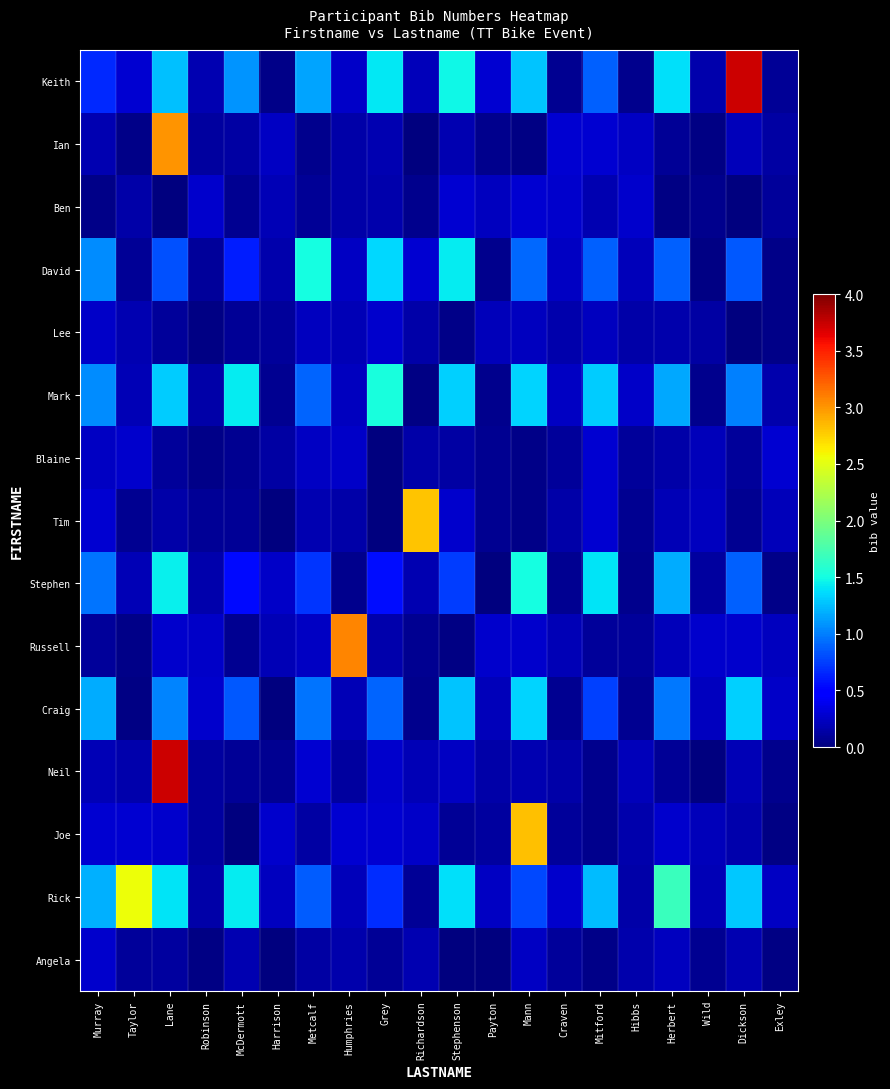

Reading left to right, list all the values displayed in this chart.

Keith: Murray=0.7	Taylor=0.3	Lane=1.3	Robinson=0.2	McDermott=1.1	Harrison=0.0	Metcalf=1.2	Humphries=0.3	Grey=1.4	Richardson=0.2	Stephenson=1.5	Payton=0.3	Mann=1.3	Craven=0.1	Mitford=0.9	Hibbs=0.1	Herbert=1.4	Wild=0.2	Dickson=3.7	Exley=0.1
Ian: Murray=0.2	Taylor=0.0	Lane=3.0	Robinson=0.1	McDermott=0.1	Harrison=0.2	Metcalf=0.1	Humphries=0.2	Grey=0.2	Richardson=0.0	Stephenson=0.2	Payton=0.1	Mann=0.0	Craven=0.3	Mitford=0.3	Hibbs=0.2	Herbert=0.1	Wild=0.0	Dickson=0.2	Exley=0.1
Ben: Murray=0.0	Taylor=0.1	Lane=0.0	Robinson=0.3	McDermott=0.1	Harrison=0.2	Metcalf=0.1	Humphries=0.2	Grey=0.2	Richardson=0.1	Stephenson=0.3	Payton=0.2	Mann=0.3	Craven=0.3	Mitford=0.2	Hibbs=0.3	Herbert=0.0	Wild=0.1	Dickson=0.0	Exley=0.1
David: Murray=1.1	Taylor=0.1	Lane=0.8	Robinson=0.1	McDermott=0.6	Harrison=0.2	Metcalf=1.5	Humphries=0.2	Grey=1.4	Richardson=0.3	Stephenson=1.4	Payton=0.1	Mann=0.9	Craven=0.2	Mitford=0.9	Hibbs=0.2	Herbert=0.9	Wild=0.0	Dickson=0.9	Exley=0.0
Lee: Murray=0.3	Taylor=0.2	Lane=0.1	Robinson=0.0	McDermott=0.1	Harrison=0.1	Metcalf=0.2	Humphries=0.2	Grey=0.3	Richardson=0.1	Stephenson=0.0	Payton=0.2	Mann=0.2	Craven=0.2	Mitford=0.2	Hibbs=0.1	Herbert=0.2	Wild=0.1	Dickson=0.0	Exley=0.0
Mark: Murray=1.1	Taylor=0.2	Lane=1.3	Robinson=0.2	McDermott=1.4	Harrison=0.1	Metcalf=0.9	Humphries=0.2	Grey=1.5	Richardson=0.0	Stephenson=1.3	Payton=0.0	Mann=1.3	Craven=0.2	Mitford=1.3	Hibbs=0.3	Herbert=1.2	Wild=0.1	Dickson=1.0	Exley=0.2
Blaine: Murray=0.2	Taylor=0.3	Lane=0.1	Robinson=0.0	McDermott=0.1	Harrison=0.1	Metcalf=0.2	Humphries=0.3	Grey=0.0	Richardson=0.2	Stephenson=0.1	Payton=0.1	Mann=0.0	Craven=0.1	Mitford=0.3	Hibbs=0.1	Herbert=0.2	Wild=0.2	Dickson=0.1	Exley=0.3
Tim: Murray=0.3	Taylor=0.1	Lane=0.1	Robinson=0.1	McDermott=0.1	Harrison=0.0	Metcalf=0.2	Humphries=0.2	Grey=0.0	Richardson=2.8	Stephenson=0.3	Payton=0.1	Mann=0.0	Craven=0.1	Mitford=0.3	Hibbs=0.1	Herbert=0.2	Wild=0.2	Dickson=0.1	Exley=0.2
Stephen: Murray=1.0	Taylor=0.2	Lane=1.4	Robinson=0.2	McDermott=0.5	Harrison=0.3	Metcalf=0.7	Humphries=0.1	Grey=0.6	Richardson=0.2	Stephenson=0.7	Payton=0.0	Mann=1.5	Craven=0.1	Mitford=1.4	Hibbs=0.1	Herbert=1.2	Wild=0.1	Dickson=0.9	Exley=0.0
Russell: Murray=0.1	Taylor=0.0	Lane=0.3	Robinson=0.3	McDermott=0.1	Harrison=0.2	Metcalf=0.2	Humphries=3.1	Grey=0.2	Richardson=0.1	Stephenson=0.0	Payton=0.3	Mann=0.3	Craven=0.2	Mitford=0.1	Hibbs=0.1	Herbert=0.2	Wild=0.3	Dickson=0.3	Exley=0.2
Craig: Murray=1.2	Taylor=0.0	Lane=1.0	Robinson=0.3	McDermott=0.9	Harrison=0.0	Metcalf=1.0	Humphries=0.2	Grey=0.9	Richardson=0.0	Stephenson=1.3	Payton=0.2	Mann=1.3	Craven=0.1	Mitford=0.8	Hibbs=0.1	Herbert=1.0	Wild=0.2	Dickson=1.3	Exley=0.3
Neil: Murray=0.2	Taylor=0.2	Lane=3.7	Robinson=0.1	McDermott=0.1	Harrison=0.1	Metcalf=0.3	Humphries=0.1	Grey=0.3	Richardson=0.2	Stephenson=0.2	Payton=0.2	Mann=0.2	Craven=0.1	Mitford=0.1	Hibbs=0.2	Herbert=0.1	Wild=0.0	Dickson=0.2	Exley=0.1
Joe: Murray=0.3	Taylor=0.3	Lane=0.3	Robinson=0.1	McDermott=0.0	Harrison=0.3	Metcalf=0.1	Humphries=0.3	Grey=0.3	Richardson=0.3	Stephenson=0.1	Payton=0.1	Mann=2.8	Craven=0.1	Mitford=0.1	Hibbs=0.2	Herbert=0.3	Wild=0.2	Dickson=0.2	Exley=0.0
Rick: Murray=1.2	Taylor=2.6	Lane=1.4	Robinson=0.2	McDermott=1.4	Harrison=0.2	Metcalf=0.9	Humphries=0.2	Grey=0.7	Richardson=0.1	Stephenson=1.4	Payton=0.2	Mann=0.8	Craven=0.3	Mitford=1.2	Hibbs=0.2	Herbert=1.7	Wild=0.2	Dickson=1.3	Exley=0.2
Angela: Murray=0.3	Taylor=0.1	Lane=0.1	Robinson=0.0	McDermott=0.2	Harrison=0.0	Metcalf=0.1	Humphries=0.2	Grey=0.1	Richardson=0.2	Stephenson=0.0	Payton=0.0	Mann=0.2	Craven=0.1	Mitford=0.0	Hibbs=0.2	Herbert=0.2	Wild=0.1	Dickson=0.2	Exley=0.0